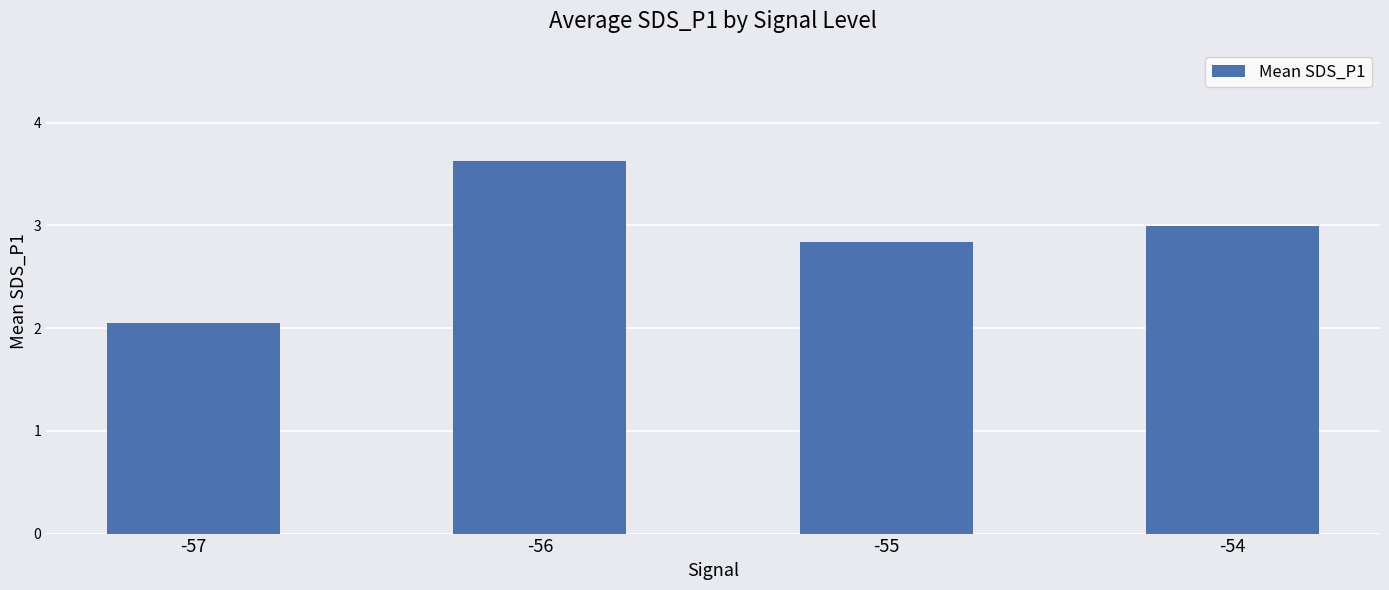

The value at -56 is 6.3. True or false?

False